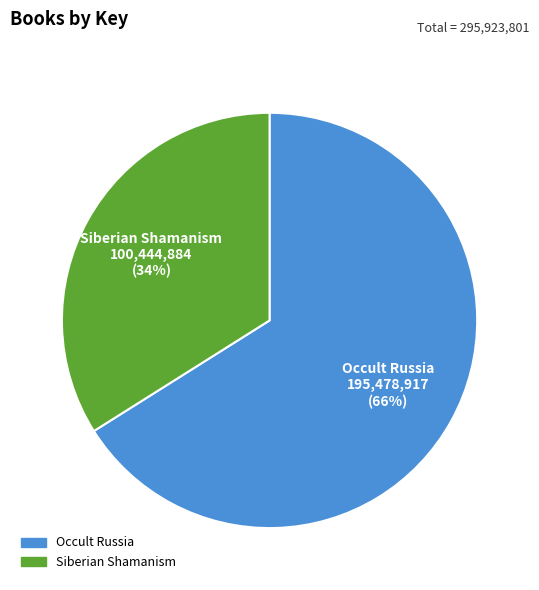

What percentage is the Occult Russia slice, to the nearest percent?

66%